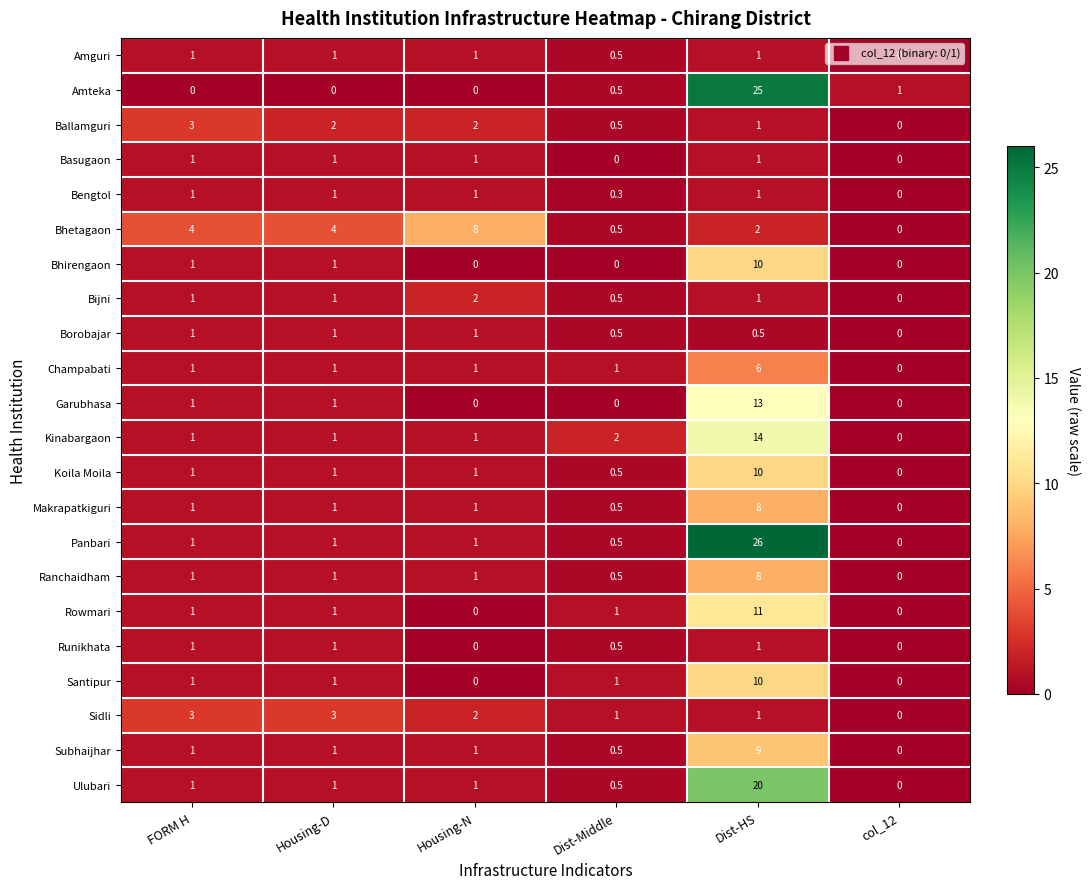

What is the sum of the Kinabargaon values at Dist-Middle and FORM H?

3.0